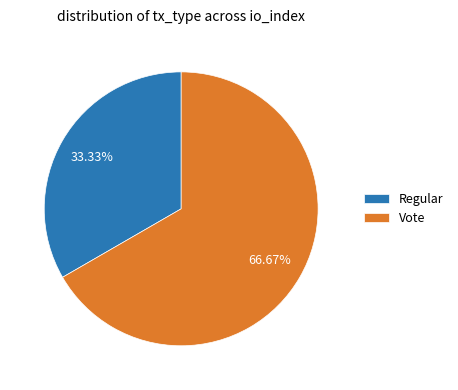

Rank the categories by value from lowest to highest.

Regular, Vote